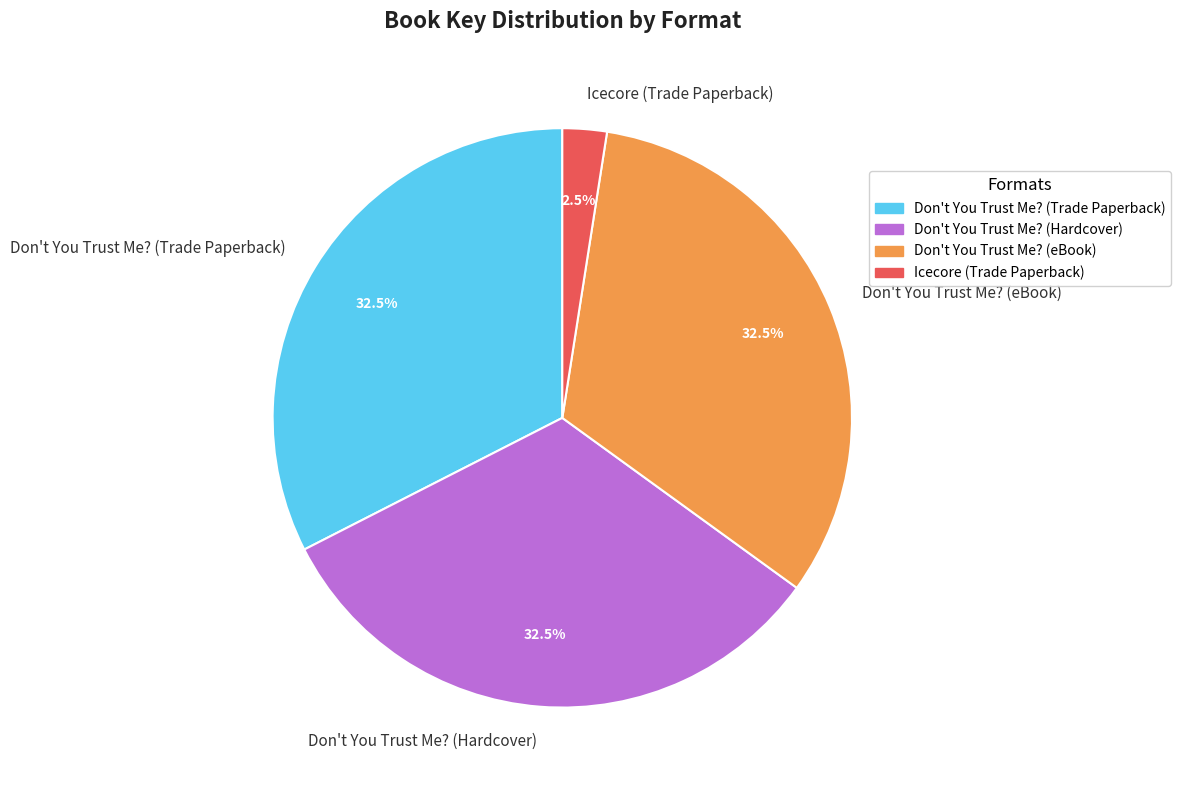

Between Don't You Trust Me? (Hardcover) and Icecore (Trade Paperback), which is larger?

Don't You Trust Me? (Hardcover)